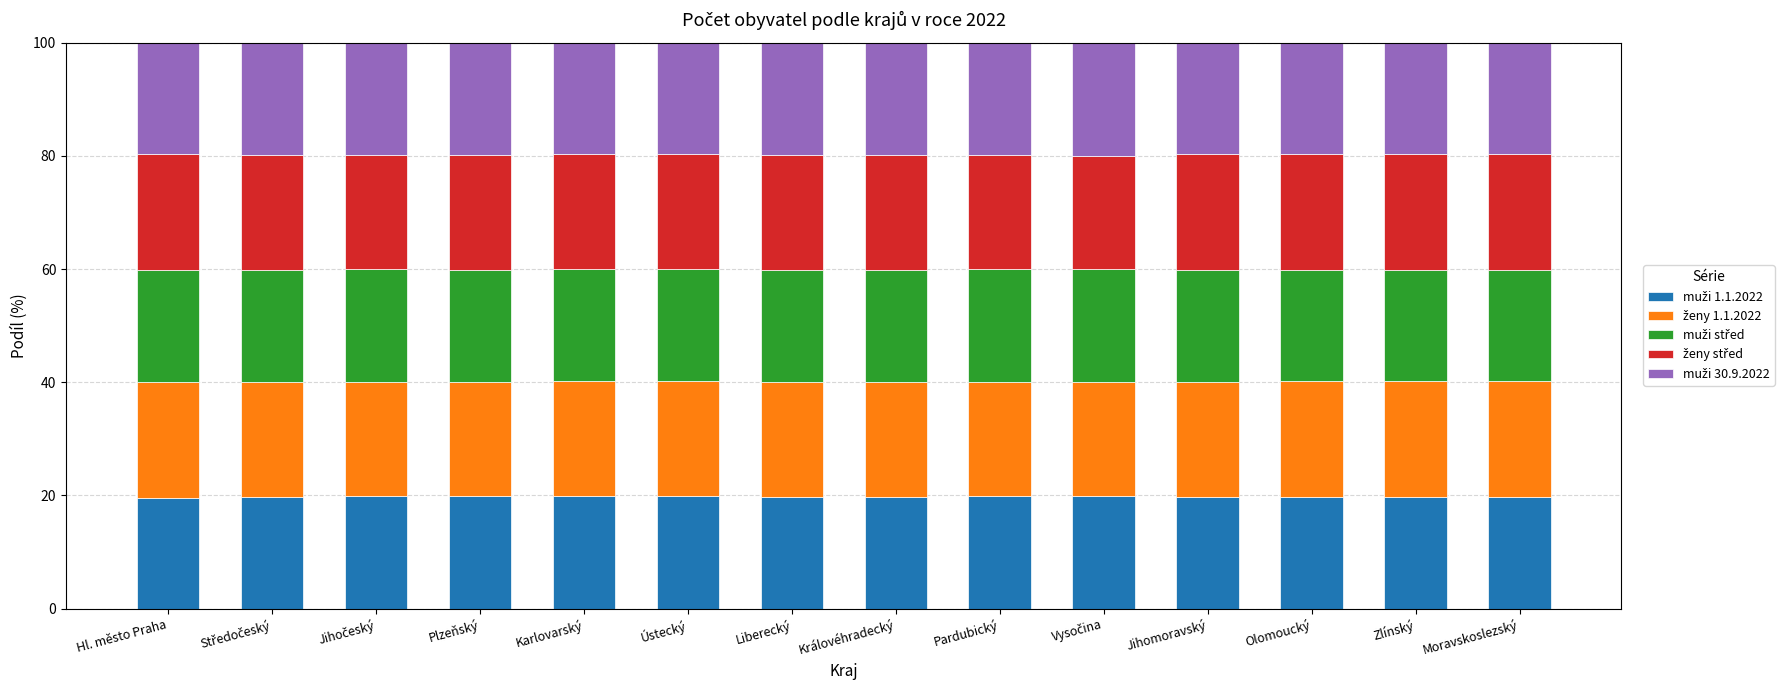

What is the total value across all series at Moravskoslezský?

100.0